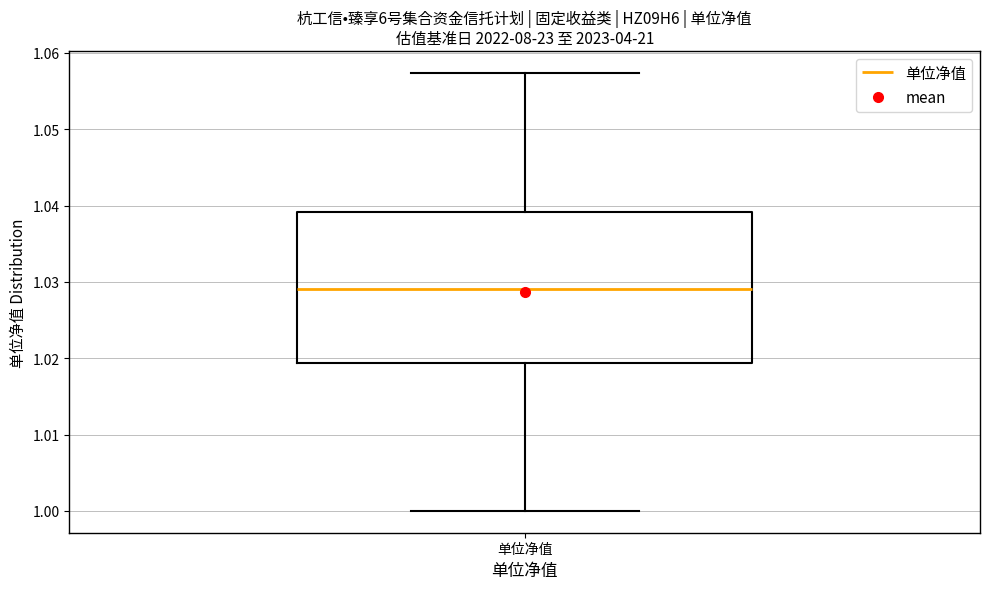

Transcribe this box plot: give where the median line is, the range the box spans, and where the two whiskers end, as read against the y-axis. The values are not printed on the chart, so give them approximately, as read against the axis.

median 1.029, box 1.019 to 1.039, whiskers 1.000 to 1.057